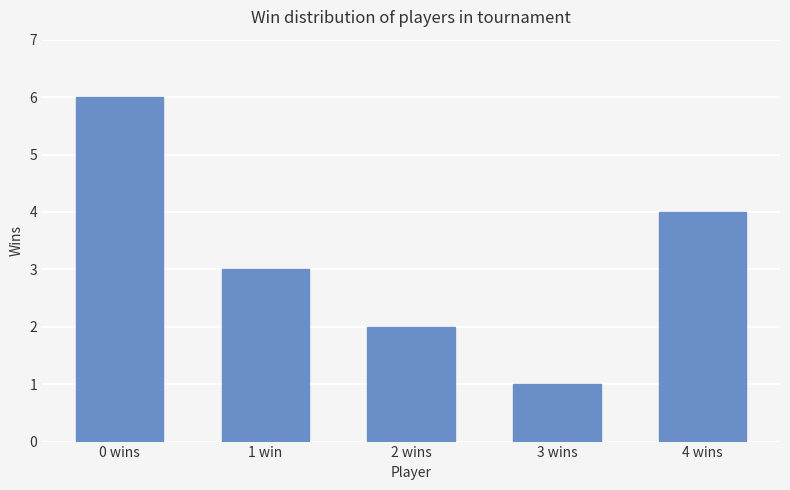

What is the value of the 4th bar from the left?

1